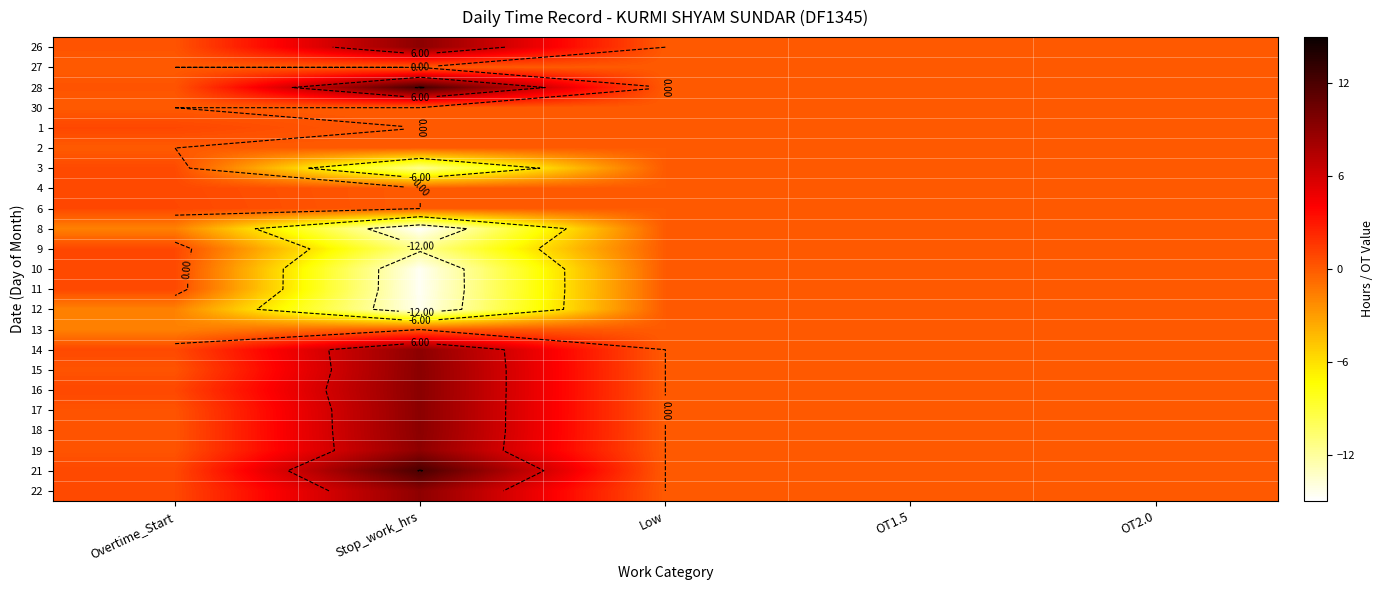

True or false: 4 has a value of 0.0 at OT2.0.

True